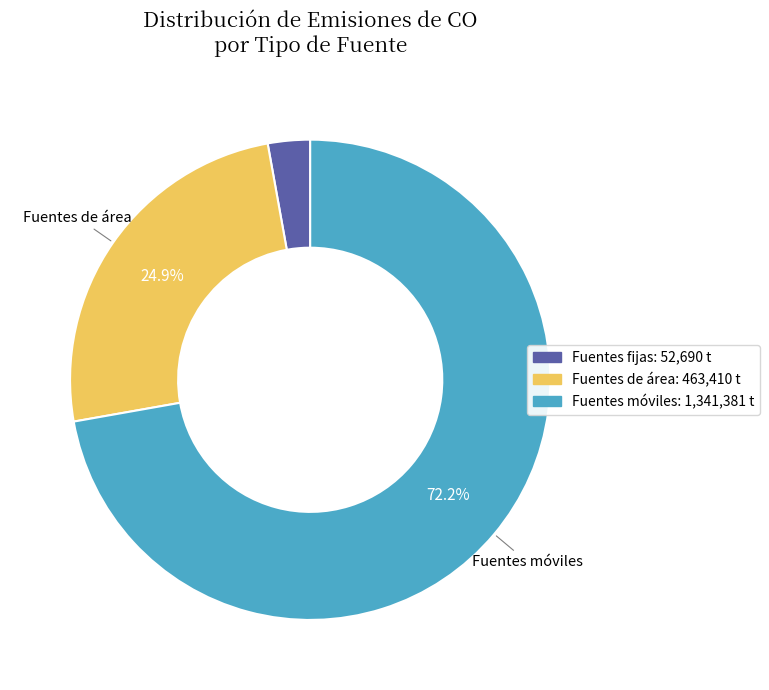

Is there a majority slice in this chart?

Yes